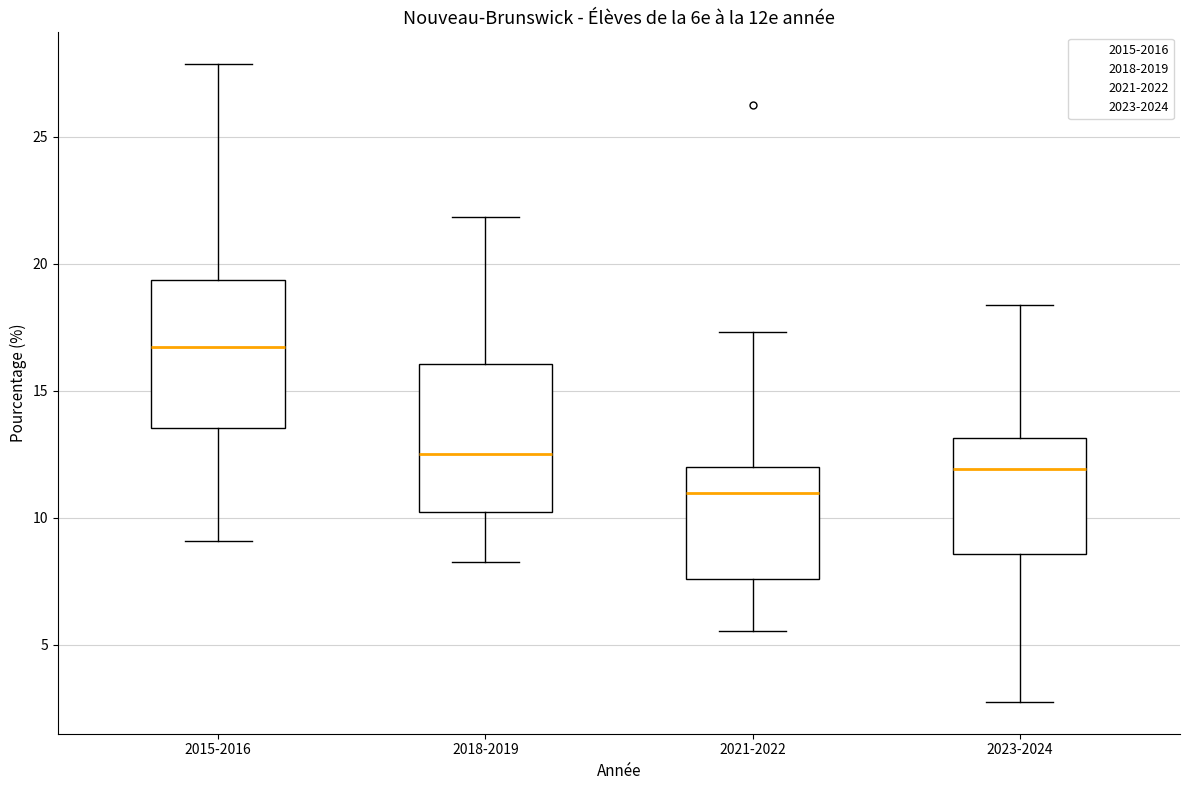

Reading left to right, transcribe this box plot: for each box, give where its median line is, the range the box spans, and where its two whiskers end, as read against the y-axis. The values are not printed on the chart, so give them approximately, as read against the axis.

2015-2016: median 16.5, box 13.5 to 19.5, whiskers 9.0 to 28.0
2018-2019: median 12.5, box 10.0 to 16.0, whiskers 8.5 to 22.0
2021-2022: median 11.0, box 7.5 to 12.0, whiskers 5.5 to 17.5
2023-2024: median 12.0, box 8.5 to 13.0, whiskers 2.5 to 18.5